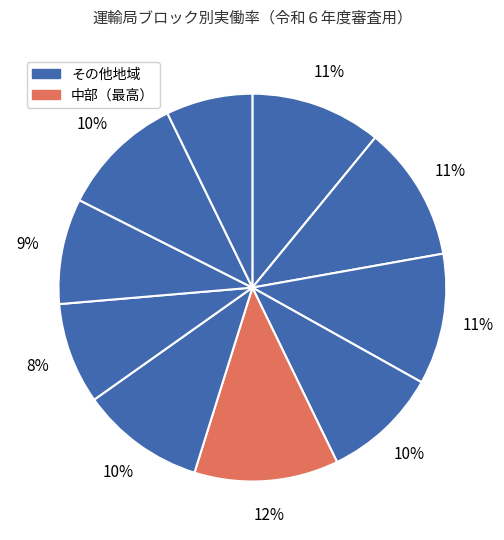

Count the number of slices in the pie.

10